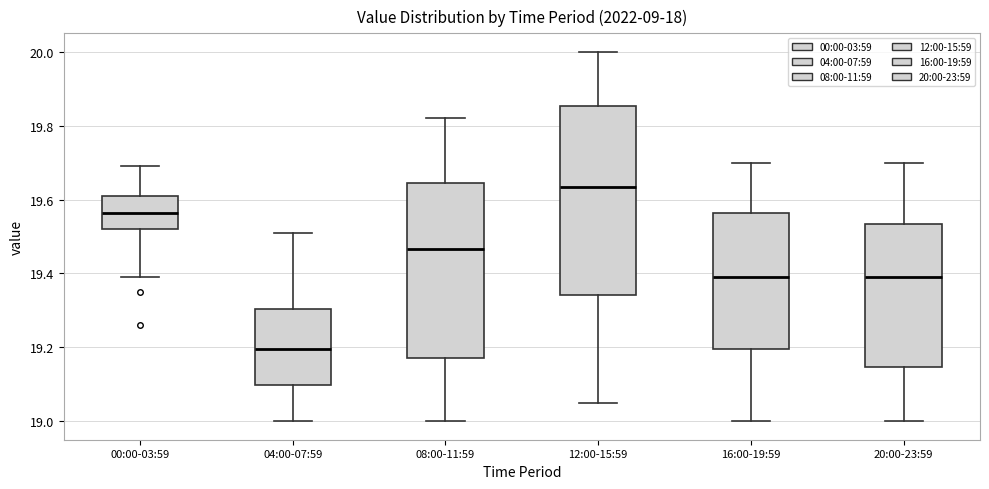

Reading left to right, transcribe this box plot: for each box, give where its median line is, the range the box spans, and where its two whiskers end, as read against the y-axis. The values are not printed on the chart, so give them approximately, as read against the axis.

00:00-03:59: median 19.56, box 19.52 to 19.62, whiskers 19.40 to 19.70
04:00-07:59: median 19.20, box 19.10 to 19.30, whiskers 19.00 to 19.52
08:00-11:59: median 19.46, box 19.18 to 19.64, whiskers 19.00 to 19.82
12:00-15:59: median 19.64, box 19.34 to 19.86, whiskers 19.06 to 20.00
16:00-19:59: median 19.40, box 19.20 to 19.56, whiskers 19.00 to 19.70
20:00-23:59: median 19.40, box 19.14 to 19.54, whiskers 19.00 to 19.70